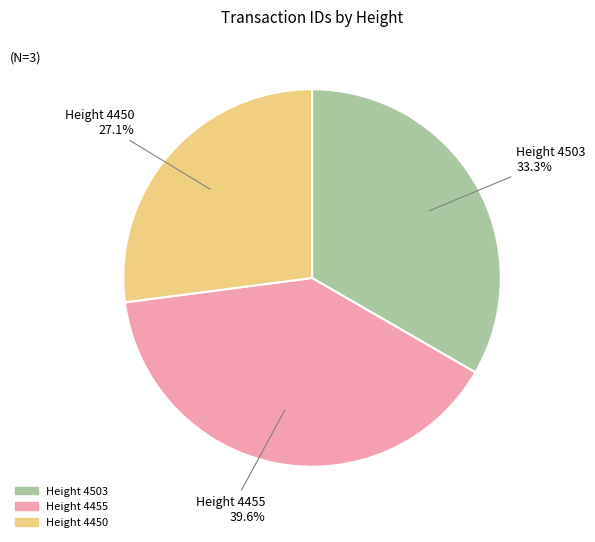

Does any single category account for the majority?

No